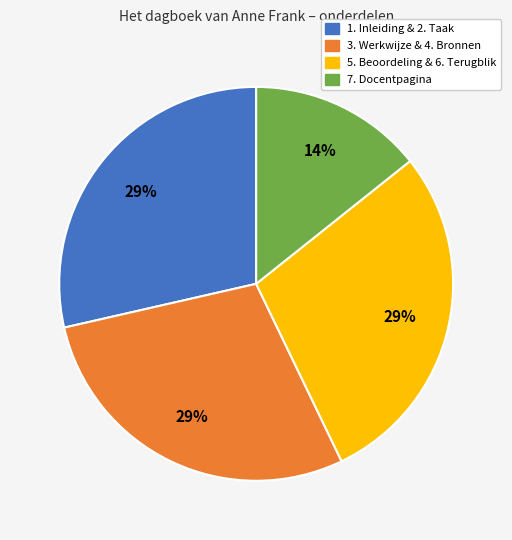

The 1. Inleiding & 2. Taak slice represents 29% of the pie. True or false?

True